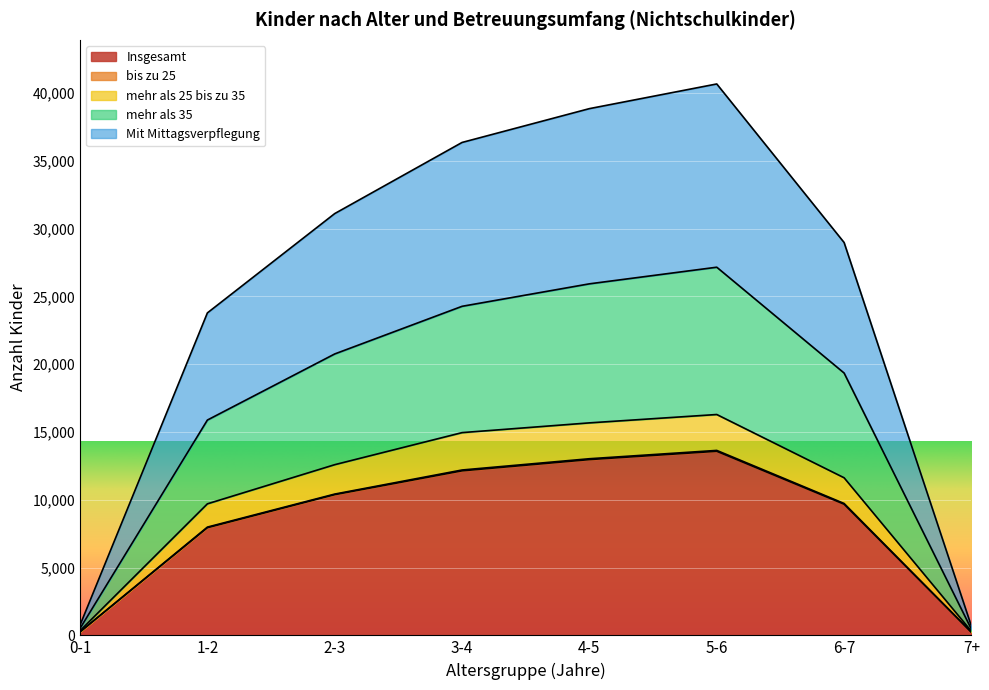

The value of bis zu 25 at 3-4 is 20258. True or false?

False